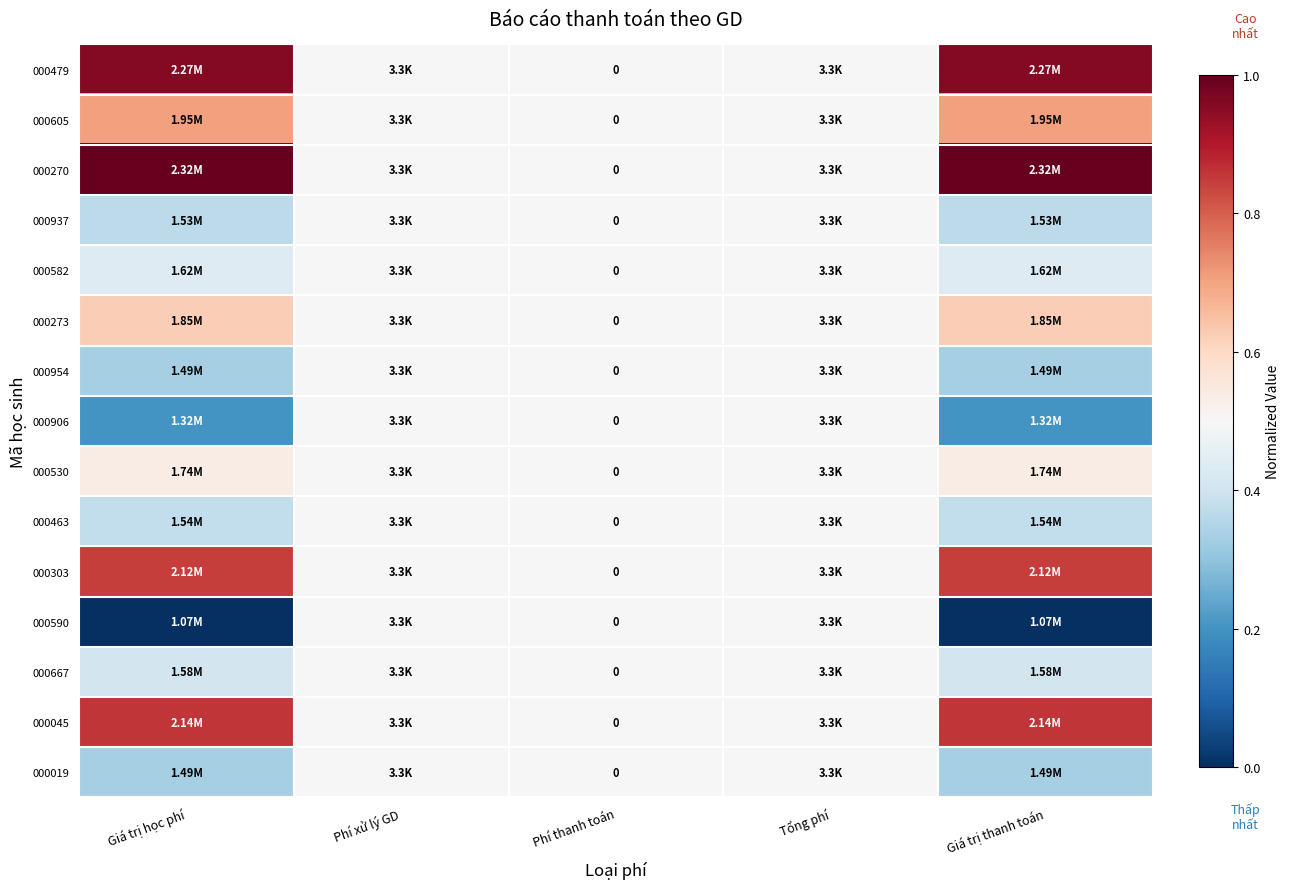

Which series has the largest range (max minus min)?

000270